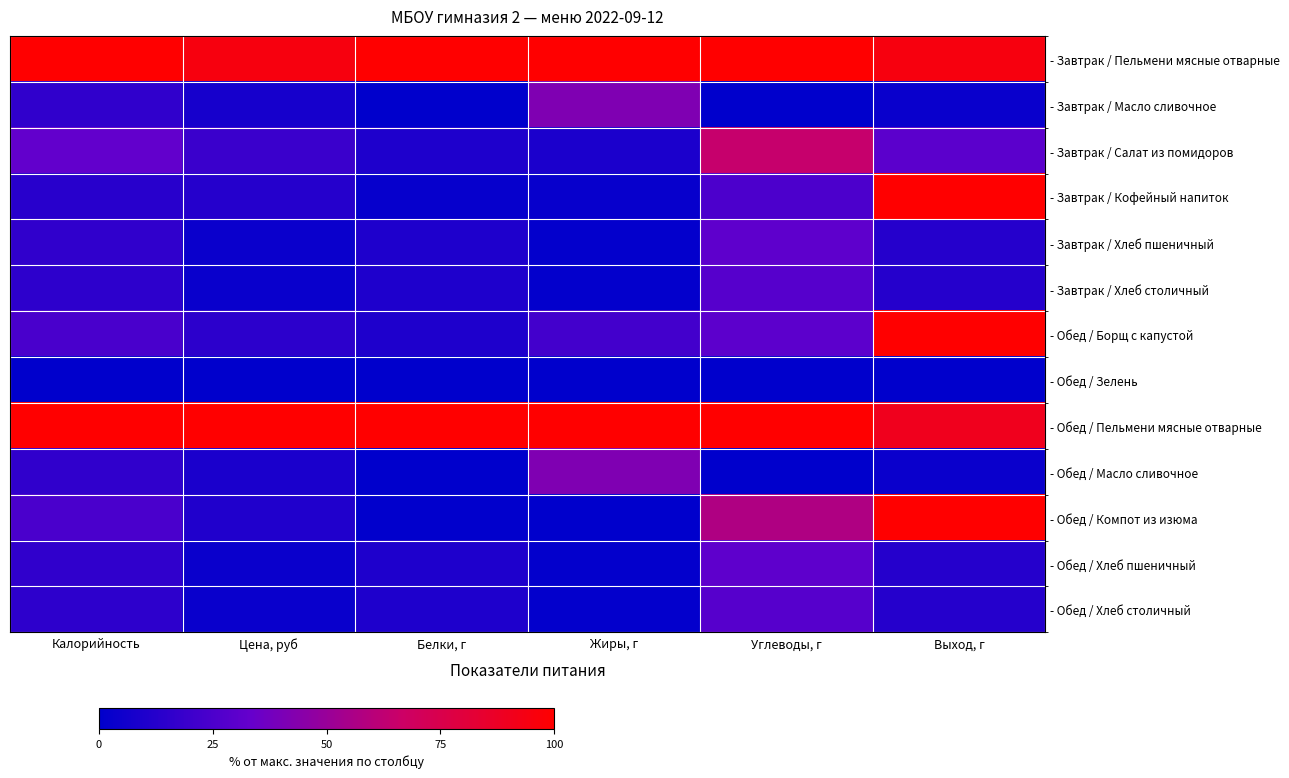

Reading left to right, transcribe all the data shown in this chart.

- Завтрак / Пельмени мясные отварные: Калорийность=100.0	Цена, руб=95.0	Белки, г=100.0	Жиры, г=100.0	Углеводы, г=100.0	Выход, г=95.0
- Завтрак / Масло сливочное: Калорийность=15.7	Цена, руб=7.7	Белки, г=0.3	Жиры, г=41.6	Углеводы, г=0.2	Выход, г=3.3
- Завтрак / Салат из помидоров: Калорийность=32.1	Цена, руб=19.3	Белки, г=10.1	Жиры, г=9.3	Углеводы, г=64.5	Выход, г=29.8
- Завтрак / Кофейный напиток: Калорийность=13.5	Цена, руб=12.4	Белки, г=2.3	Жиры, г=2.7	Углеводы, г=25.2	Выход, г=100.0
- Завтрак / Хлеб пшеничный: Калорийность=16.0	Цена, руб=3.7	Белки, г=10.1	Жиры, г=1.3	Углеводы, г=30.9	Выход, г=12.2
- Завтрак / Хлеб столичный: Калорийность=14.9	Цена, руб=3.4	Белки, г=10.1	Жиры, г=1.3	Углеводы, г=28.3	Выход, г=12.2
- Обед / Борщ с капустой: Калорийность=24.0	Цена, руб=14.6	Белки, г=10.1	Жиры, г=22.0	Углеводы, г=30.1	Выход, г=100.0
- Обед / Зелень: Калорийность=0.0	Цена, руб=0.0	Белки, г=0.0	Жиры, г=0.0	Углеводы, г=0.0	Выход, г=0.0
- Обед / Пельмени мясные отварные: Калорийность=100.0	Цена, руб=100.0	Белки, г=100.0	Жиры, г=100.0	Углеводы, г=100.0	Выход, г=90.0
- Обед / Масло сливочное: Калорийность=15.7	Цена, руб=8.6	Белки, г=0.3	Жиры, г=41.6	Углеводы, г=0.2	Выход, г=3.7
- Обед / Компот из изюма: Калорийность=24.3	Цена, руб=10.7	Белки, г=0.5	Жиры, г=0.0	Углеводы, г=57.2	Выход, г=100.0
- Обед / Хлеб пшеничный: Калорийность=16.0	Цена, руб=3.7	Белки, г=10.1	Жиры, г=1.3	Углеводы, г=30.9	Выход, г=12.2
- Обед / Хлеб столичный: Калорийность=14.9	Цена, руб=3.4	Белки, г=10.1	Жиры, г=1.3	Углеводы, г=28.3	Выход, г=12.2